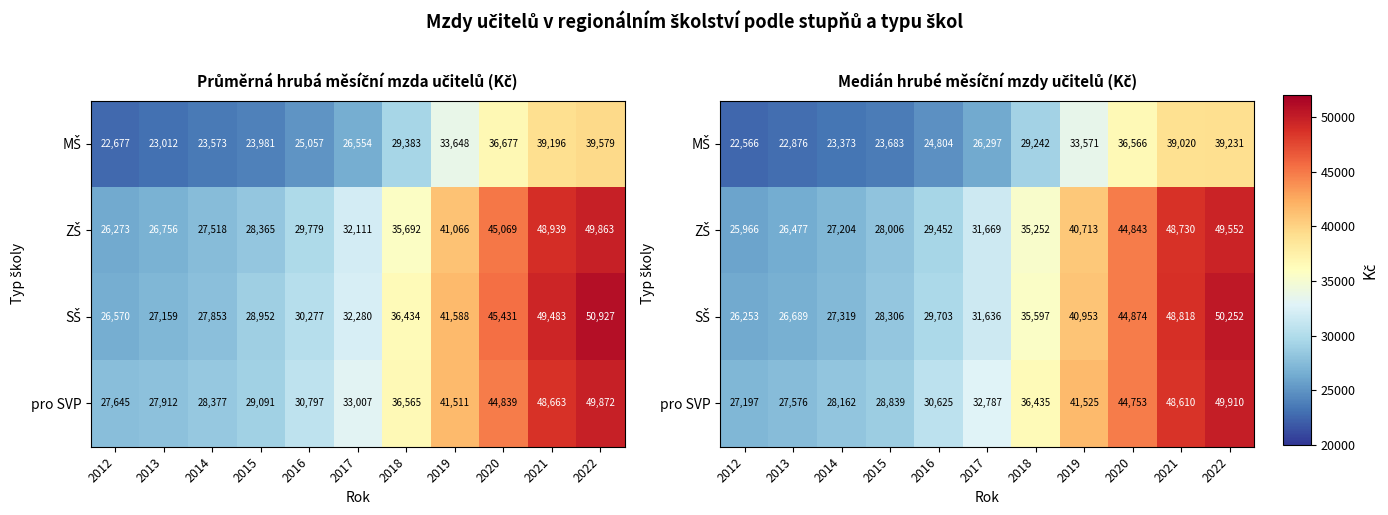

Is it true that ZŠ equals 40969.7 at 2016?

False